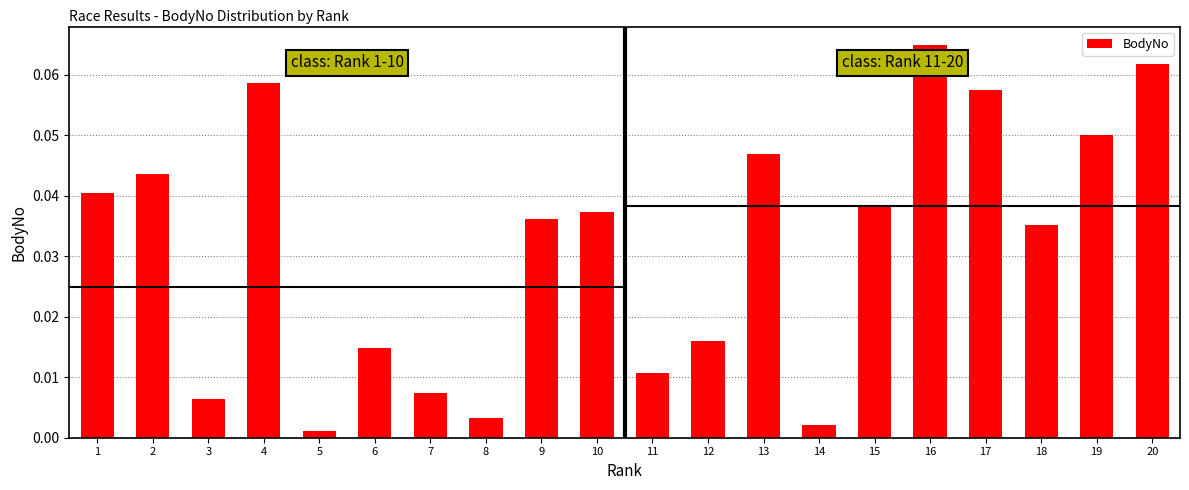

At which category does the chart reach its peak across all series?

16